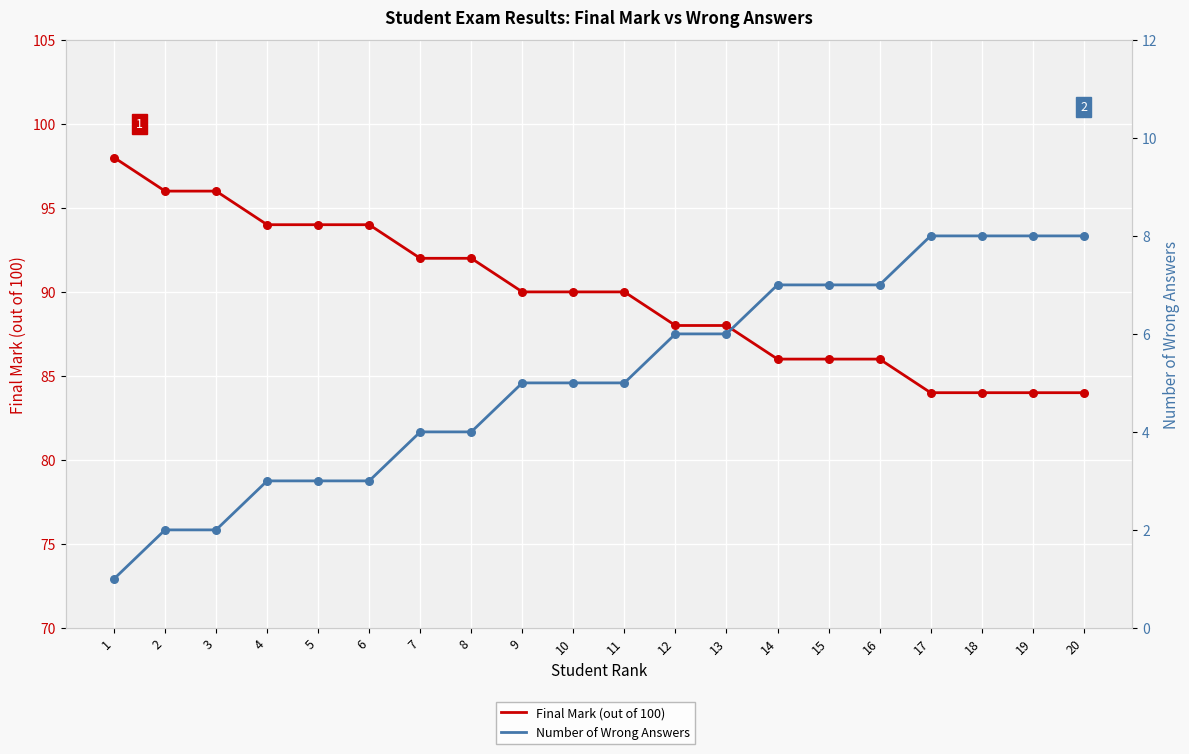

Is the value of Number of Wrong Answers at 16 greater than the value of Final Mark (out of 100) at 8?

No